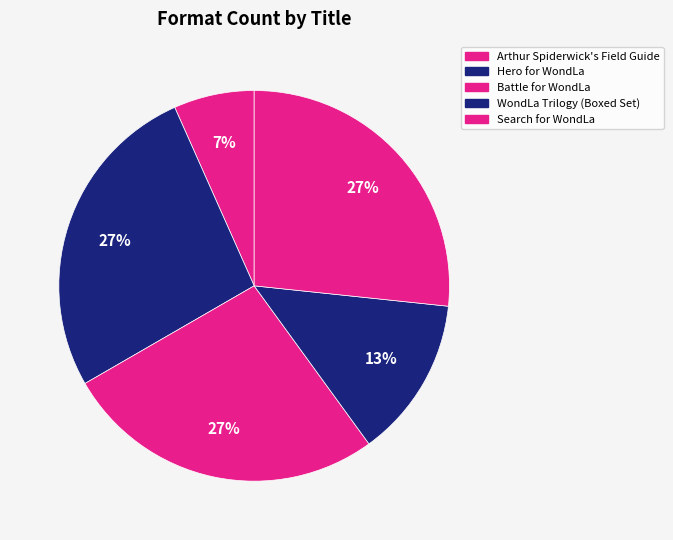

Count the number of slices in the pie.

5